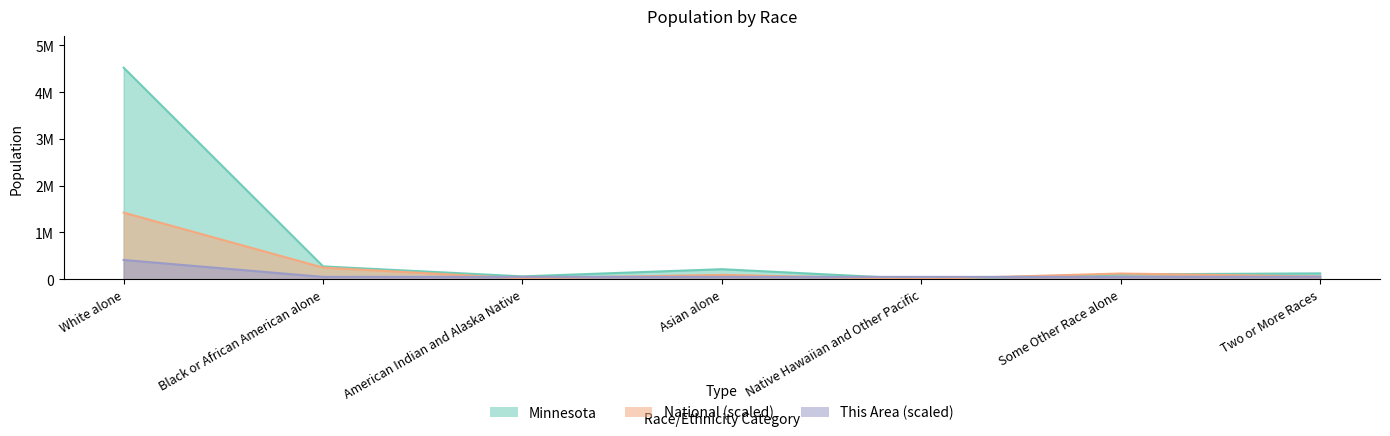

Is the value of Minnesota at Two or More Races greater than the value of National at Asian alone?

Yes